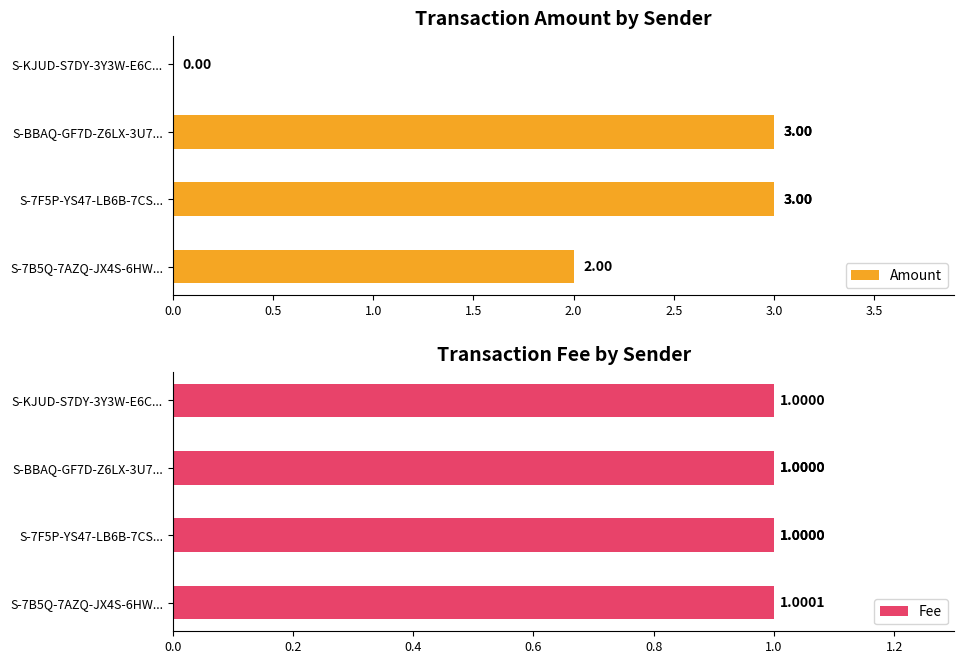

List the series in order of their peak value, highest first.

Amount, Fee